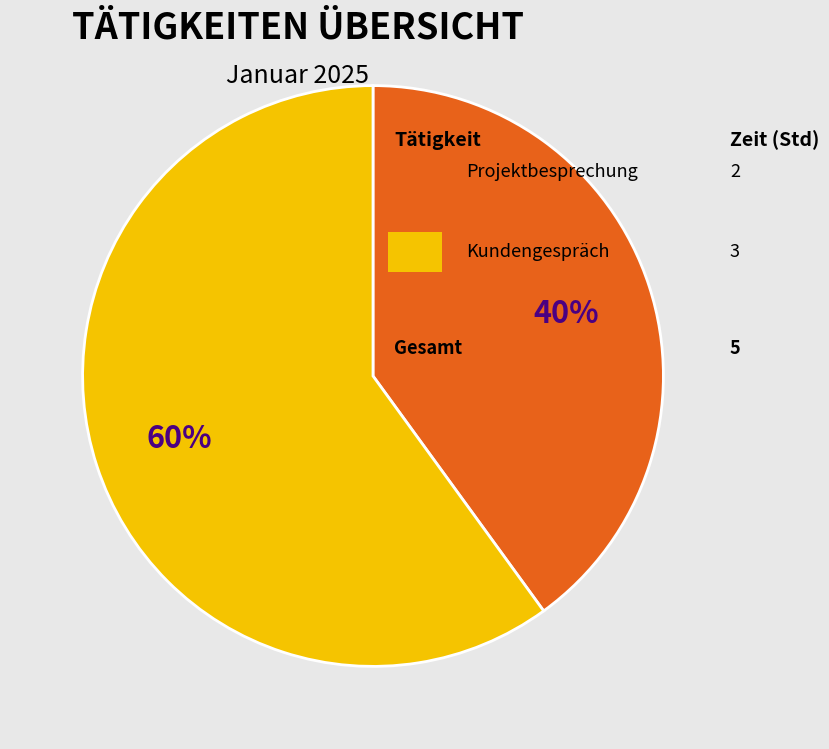

To the nearest percent, what is the average slice percentage?

50%